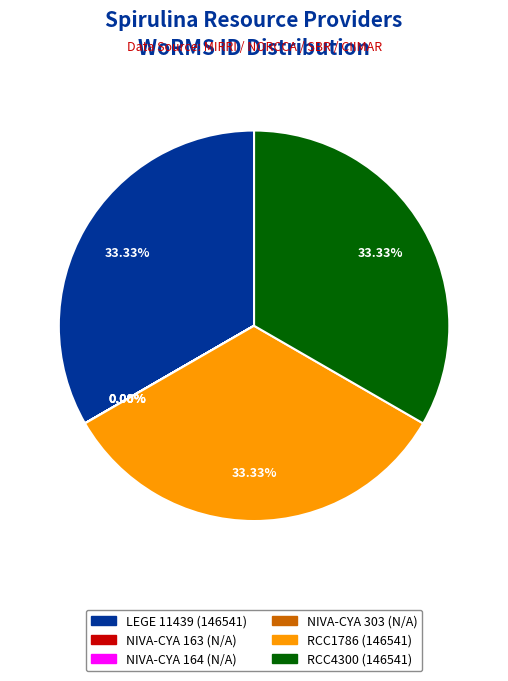

Is there a majority slice in this chart?

No